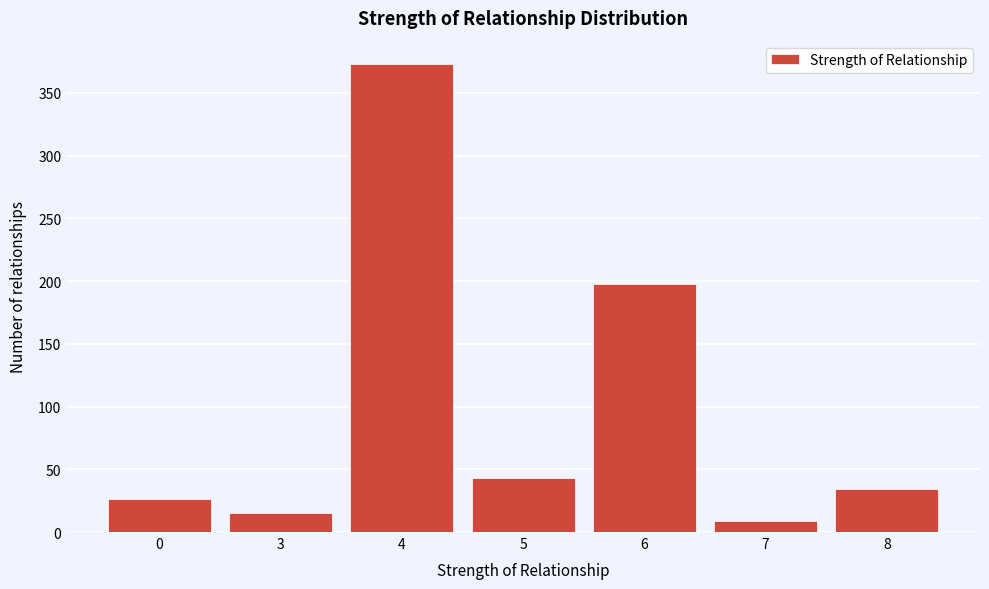

Reading left to right, extract all data points from this chart.

0=26	3=15	4=373	5=43	6=198	7=9	8=34